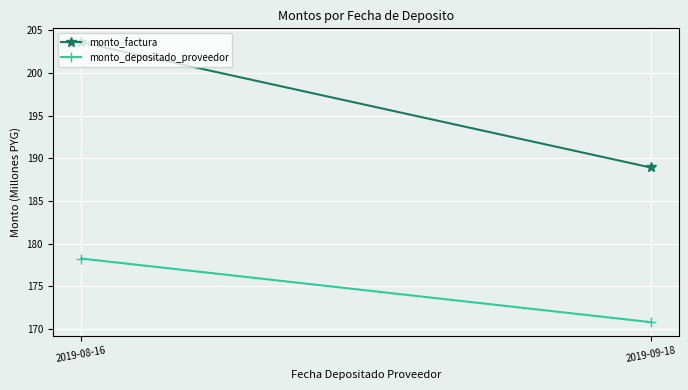

How many lines are shown in the chart?

2